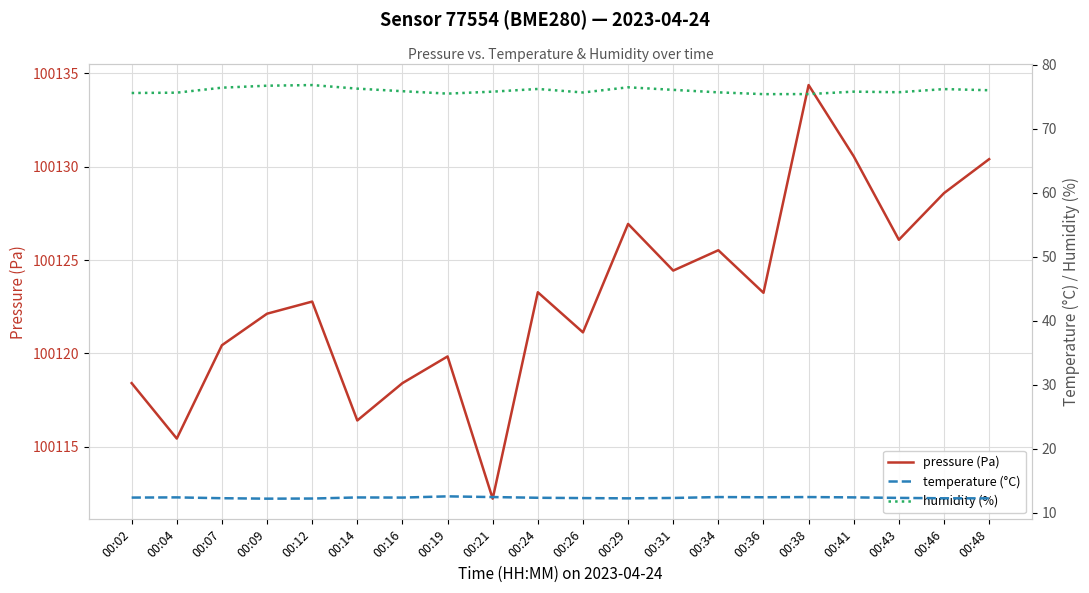

Reading left to right, extract all data points from this chart.

pressure (Pa): 00:02=100118.4	00:04=100115.4	00:07=100120.4	00:09=100122.1	00:12=100122.8	00:14=100116.4	00:16=100118.4	00:19=100119.8	00:21=100112.2	00:24=100123.3	00:26=100121.1	00:29=100126.9	00:31=100124.4	00:34=100125.5	00:36=100123.2	00:38=100134.4	00:41=100130.6	00:43=100126.1	00:46=100128.6	00:48=100130.4
temperature (°C): 00:02=12.3	00:04=12.4	00:07=12.2	00:09=12.2	00:12=12.2	00:14=12.4	00:16=12.3	00:19=12.5	00:21=12.4	00:24=12.3	00:26=12.3	00:29=12.2	00:31=12.3	00:34=12.4	00:36=12.4	00:38=12.4	00:41=12.4	00:43=12.3	00:46=12.2	00:48=12.2
humidity (%): 00:02=75.6	00:04=75.7	00:07=76.4	00:09=76.8	00:12=76.8	00:14=76.3	00:16=75.9	00:19=75.5	00:21=75.8	00:24=76.2	00:26=75.7	00:29=76.5	00:31=76.1	00:34=75.7	00:36=75.4	00:38=75.4	00:41=75.8	00:43=75.7	00:46=76.2	00:48=76.0